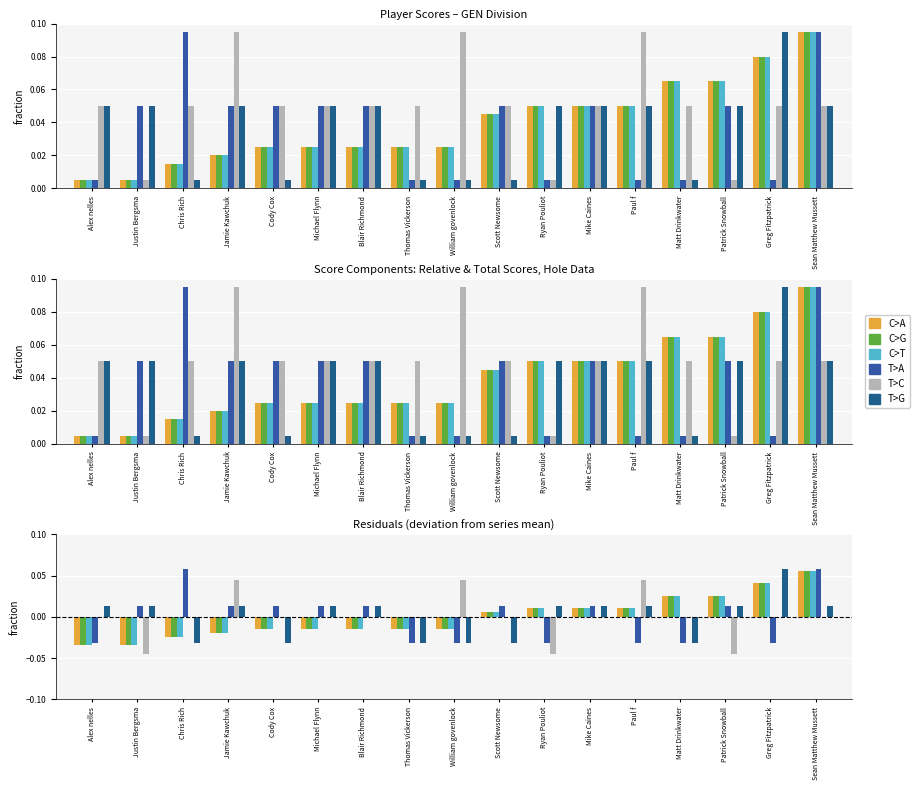

What position from the left is Greg Fitzpatrick?

16